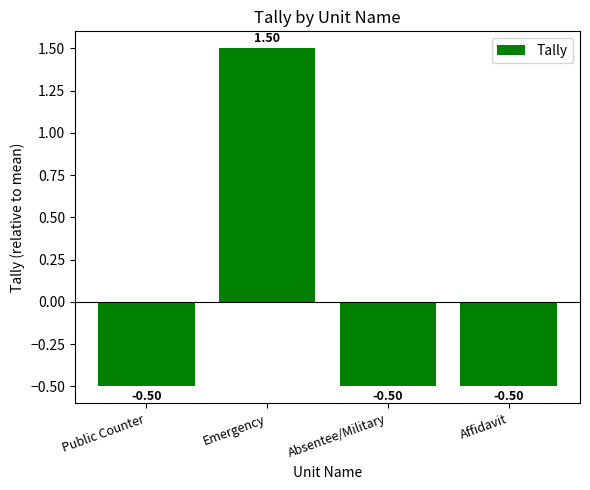

Where does the data first go above 0?

Emergency